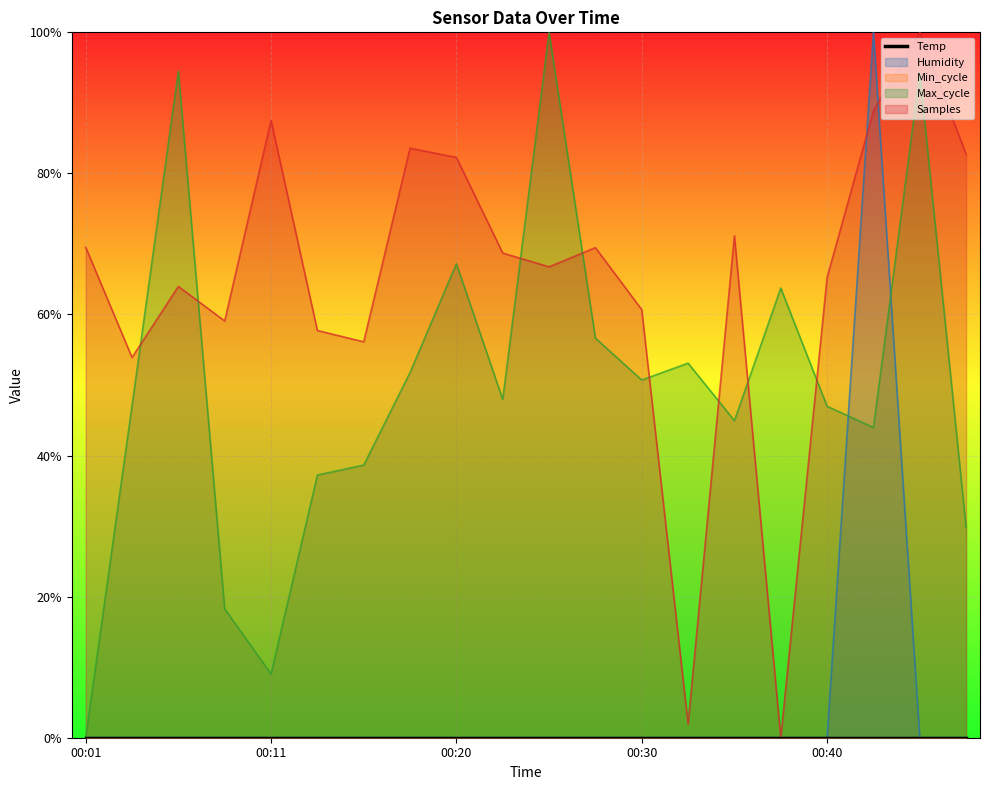

What is the highest value of the Humidity series?

1.0